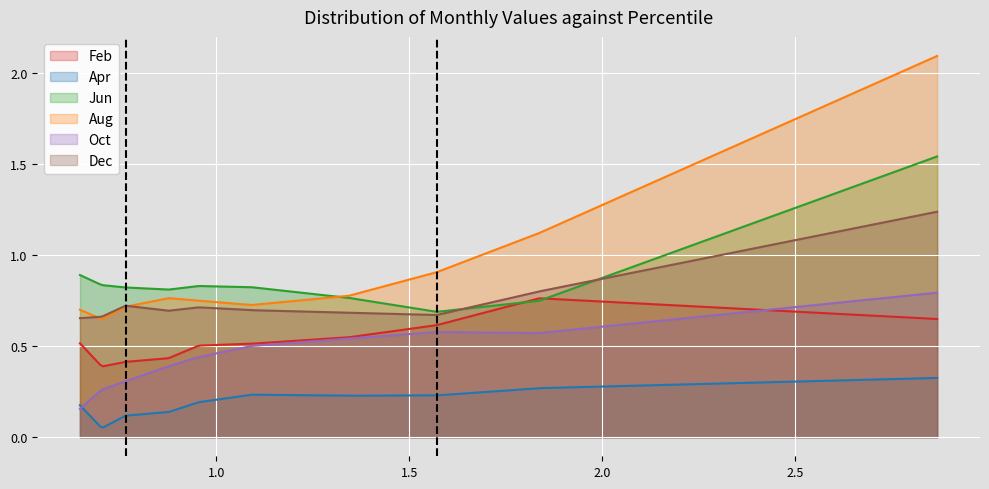

True or false: Aug and Feb cross at least once.

False